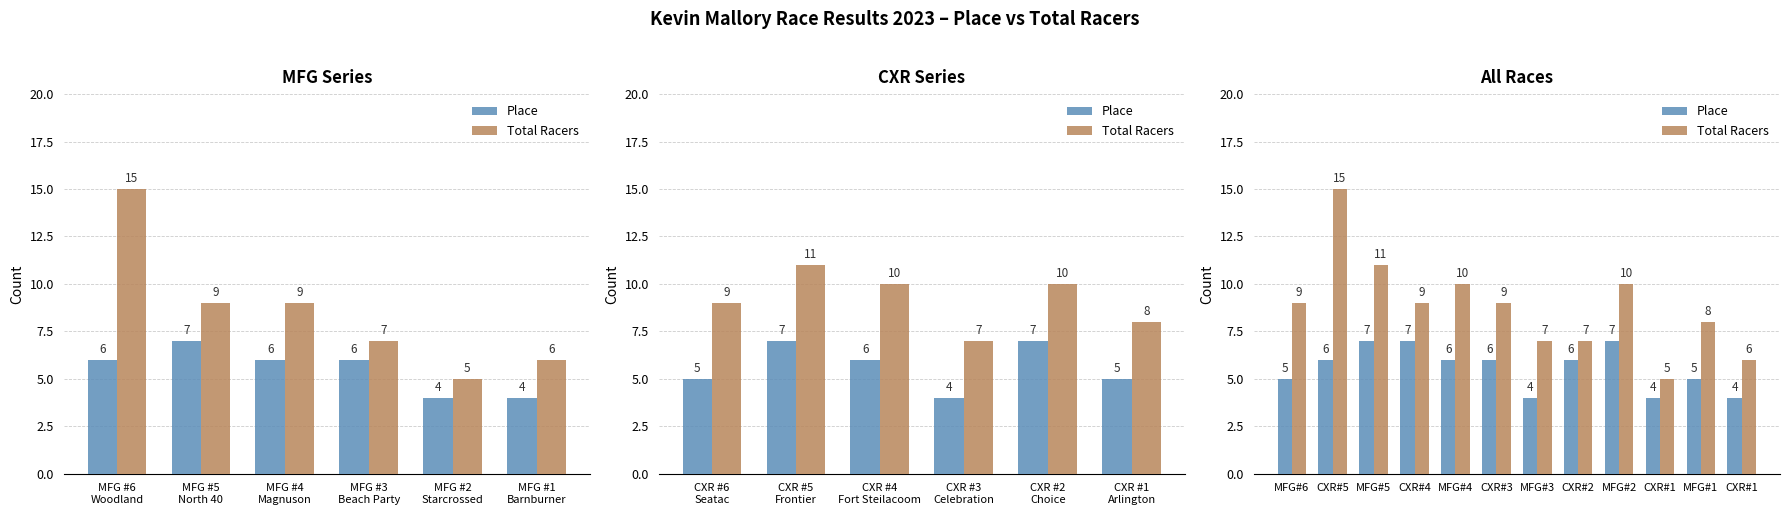

Is it true that Total Racers equals 10 at MFG#2?

True